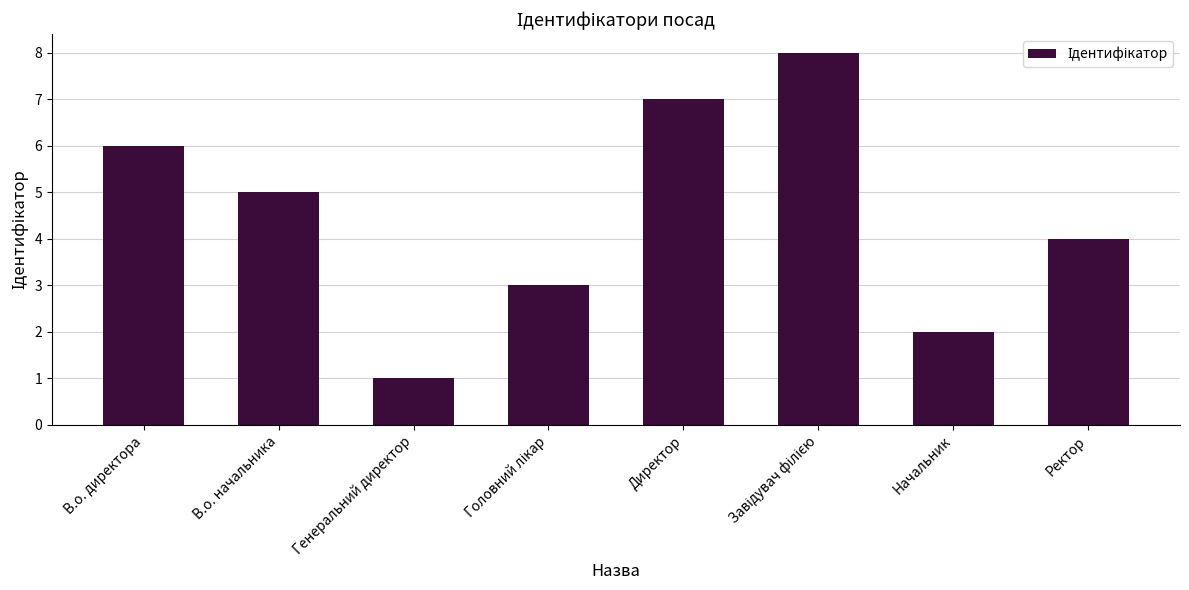

How many data points are less than 5?

4